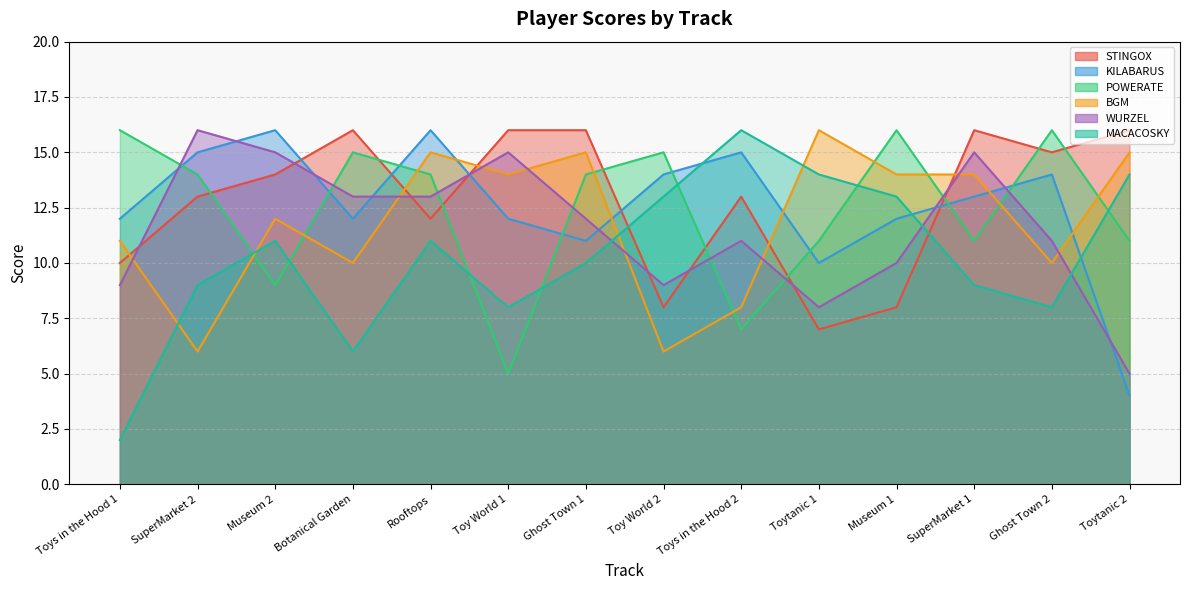

Which category has the lowest value across all series?

Toys in the Hood 1